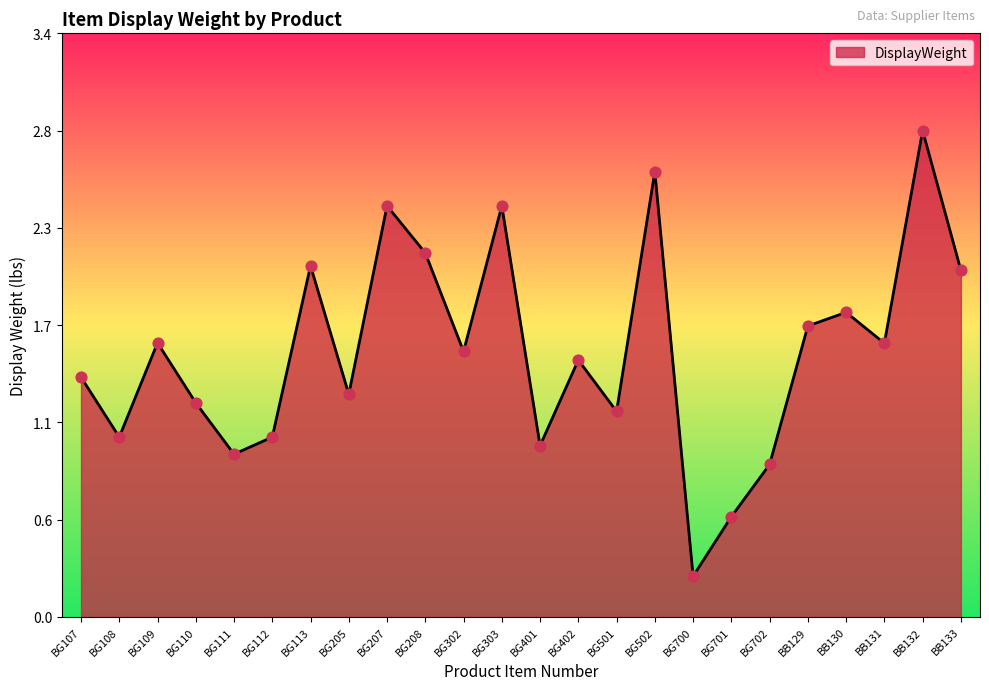

Which has a higher value, BG501 or BB129?

BB129